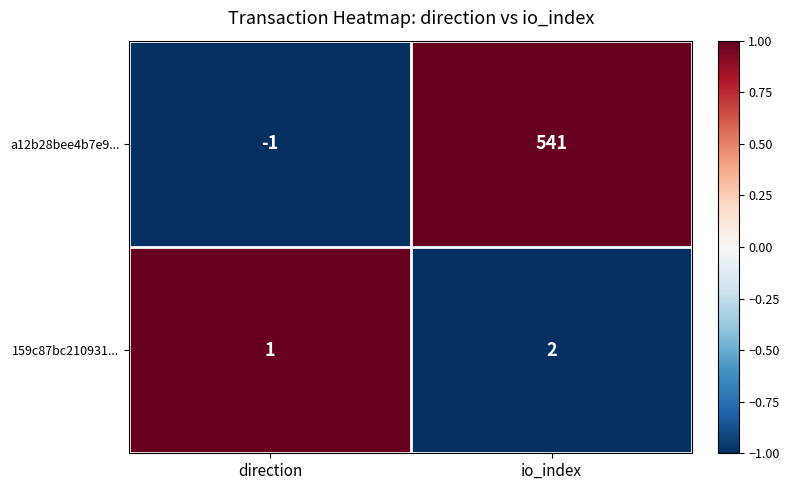

Which series has the widest spread of values?

a12b28bee4b7e9...